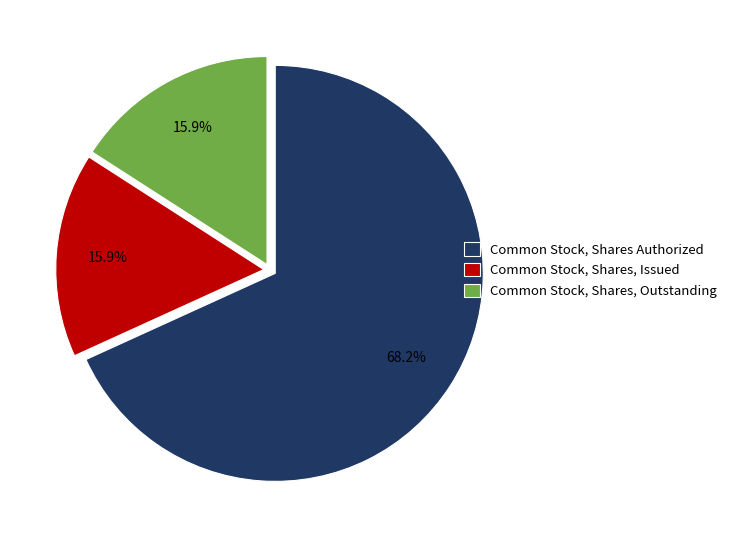

To the nearest percent, what is the average slice percentage?

33%